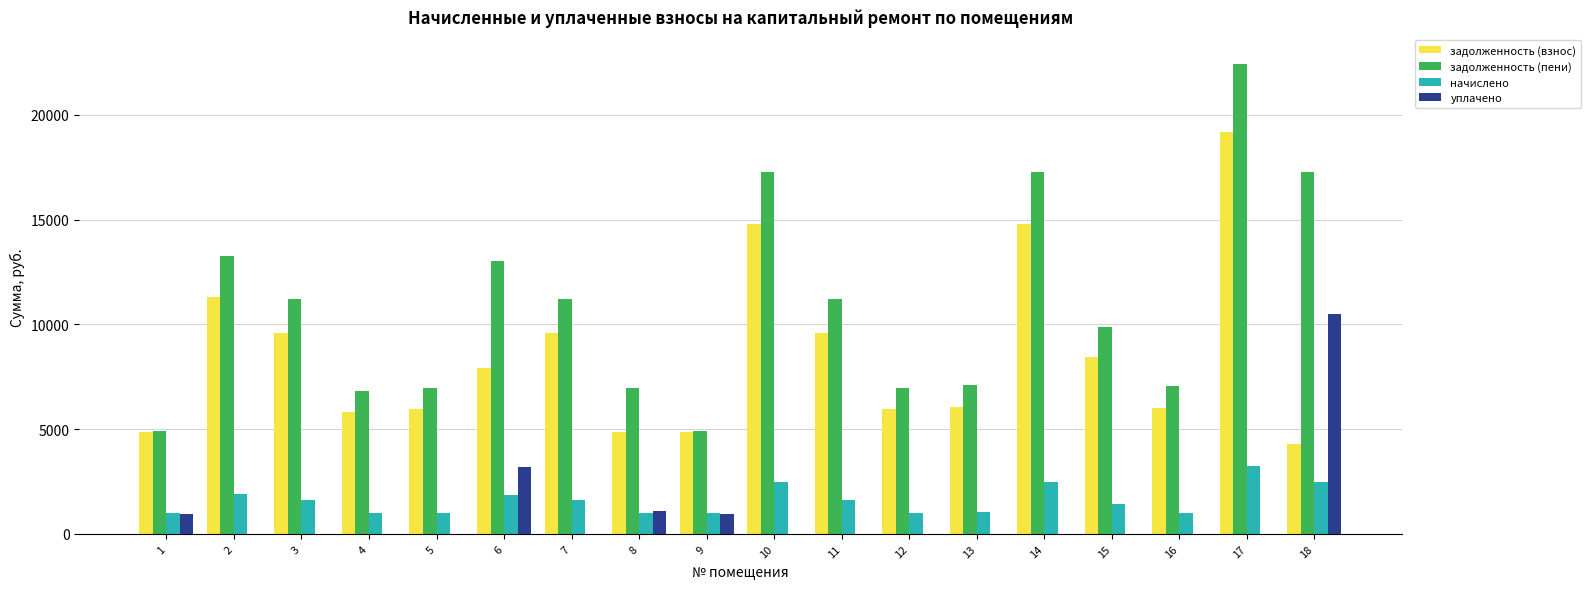

Between 11 and 13, which series saw the biggest shift?

задолженность (пени)